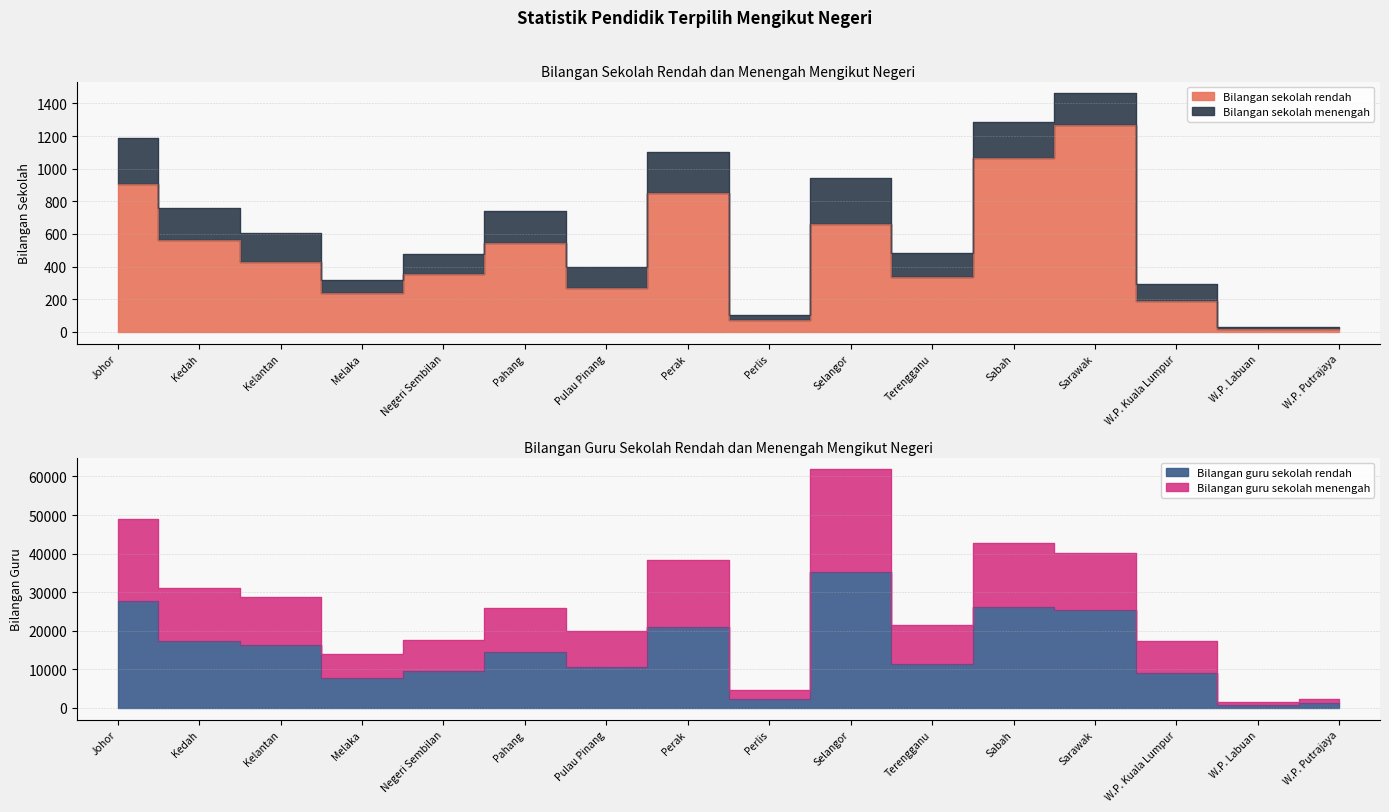

True or false: Bilangan guru sekolah rendah and Bilangan guru sekolah menengah intersect in this chart.

False